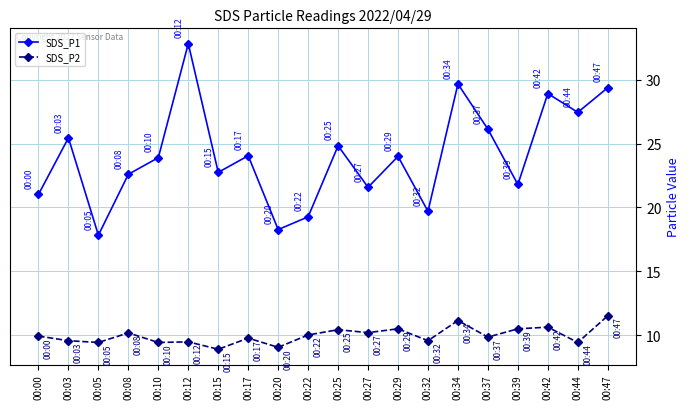

Which series has the largest total across all categories?

SDS_P1